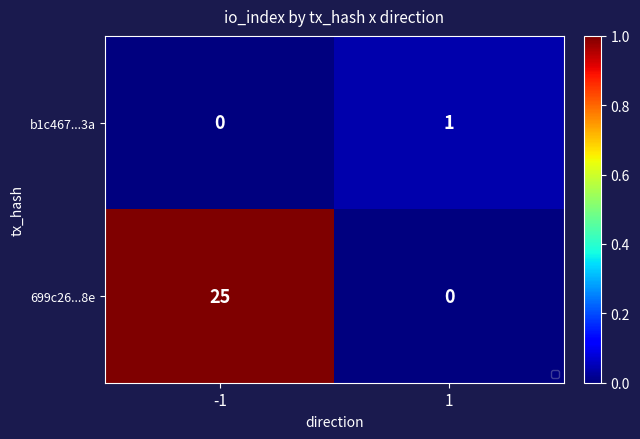

Is the value of 699c26...8e at -1 greater than the value of b1c467...3a at 1?

Yes